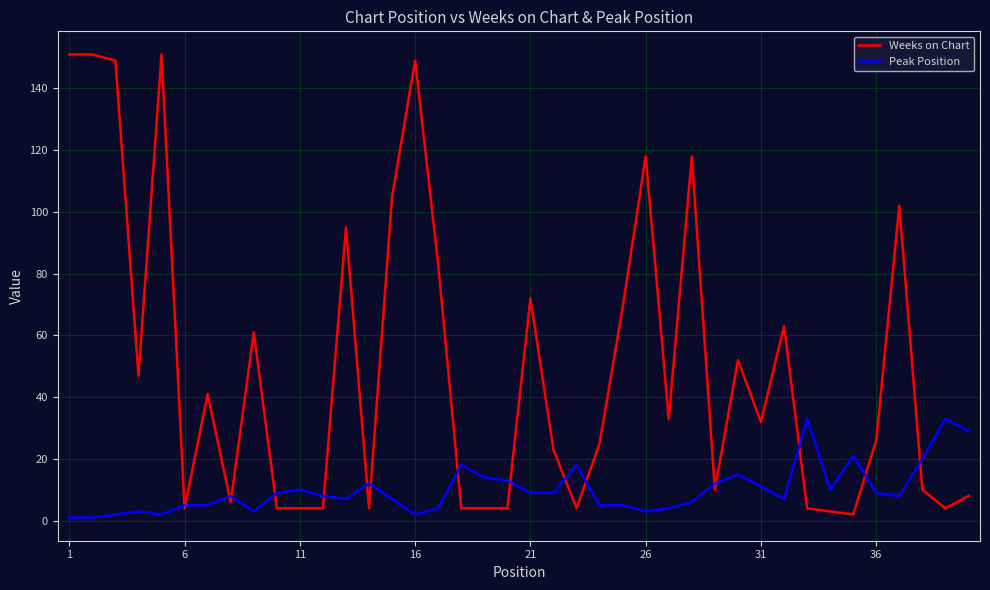

Which series has the largest total across all categories?

Weeks on Chart